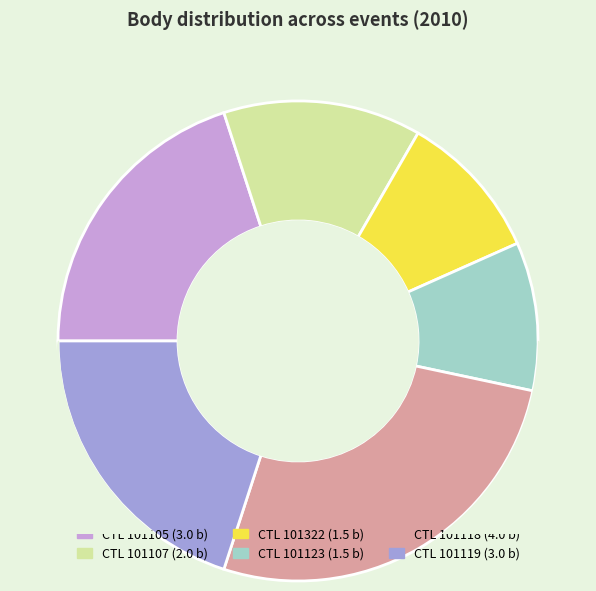

Does any single category account for the majority?

No